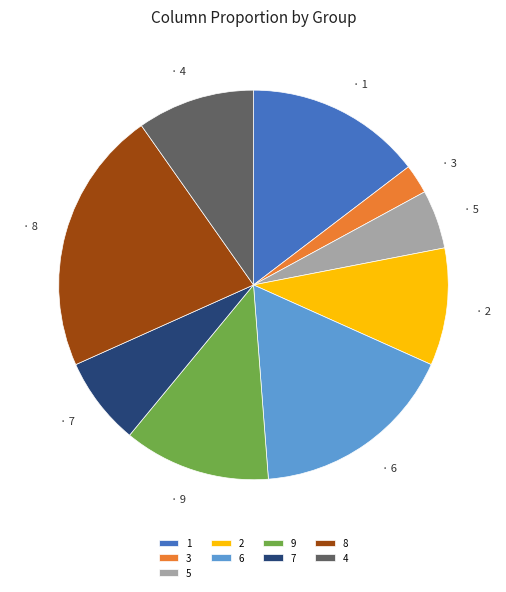

Do 6 and 8 together represent more than half of the pie?

No